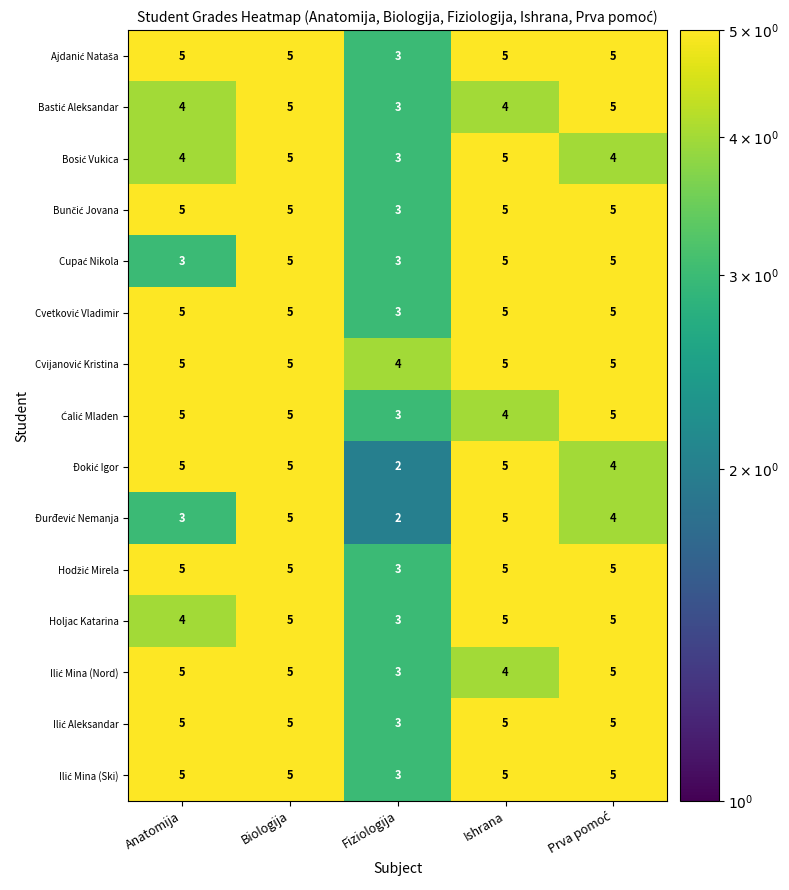

At which category is the sum across all series the highest?

Biologija